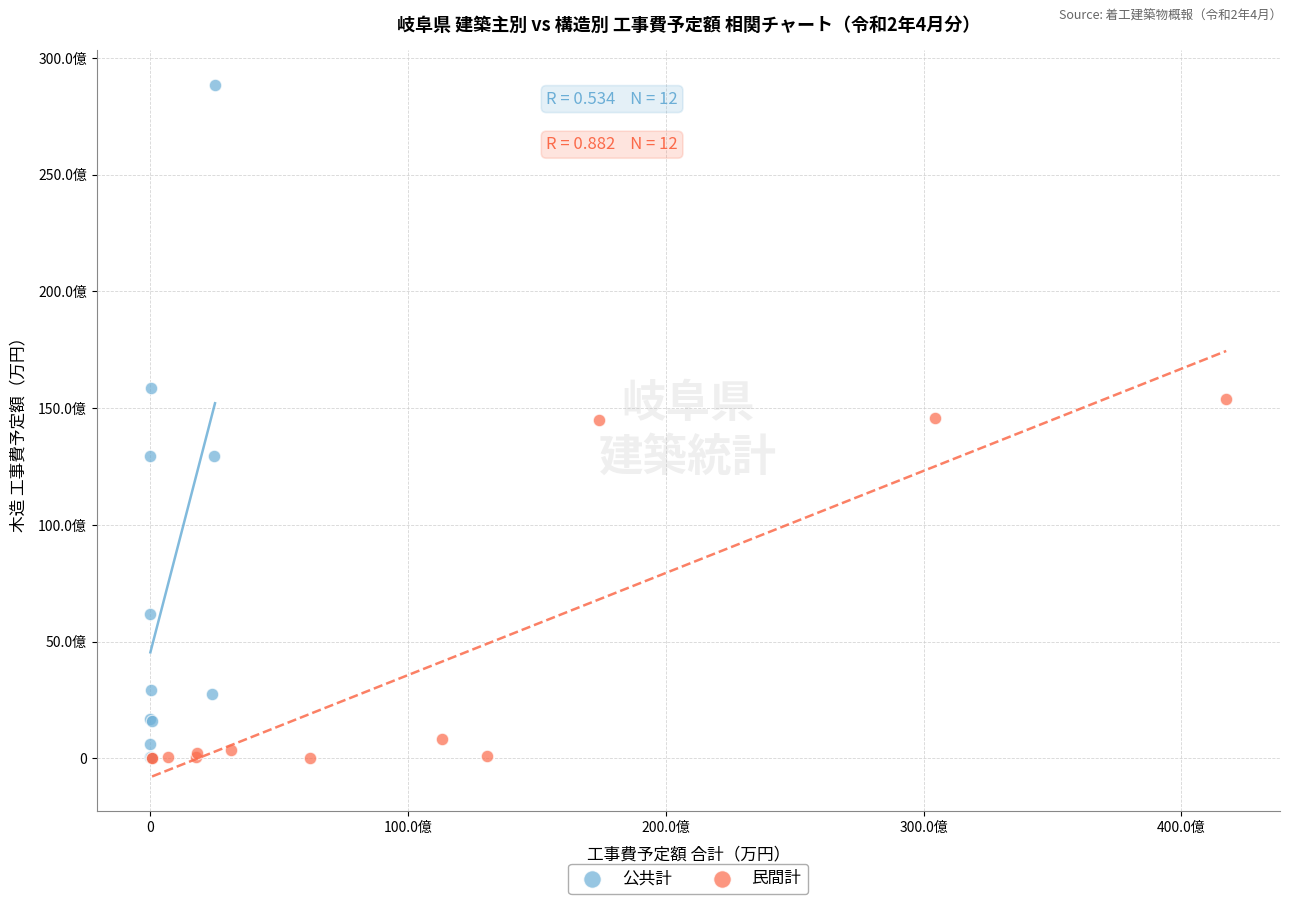

Which series has the widest spread of Y values?

公共計